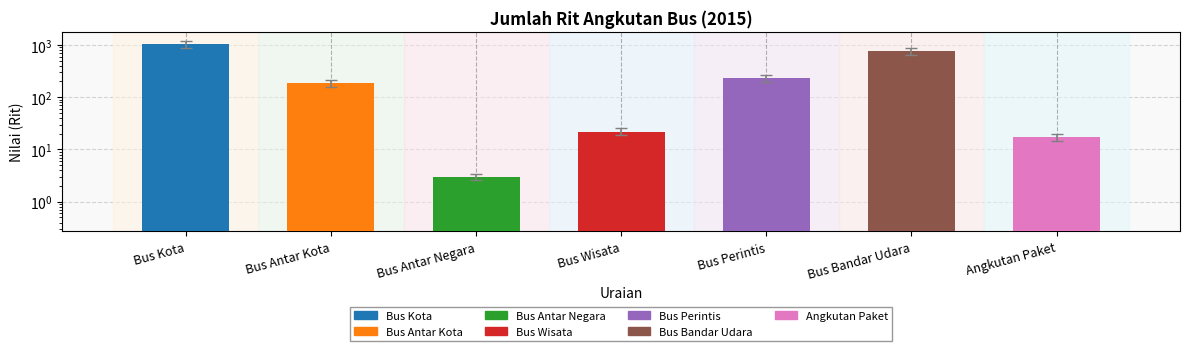

Are the bars grouped side by side (vs. stacked)?

No